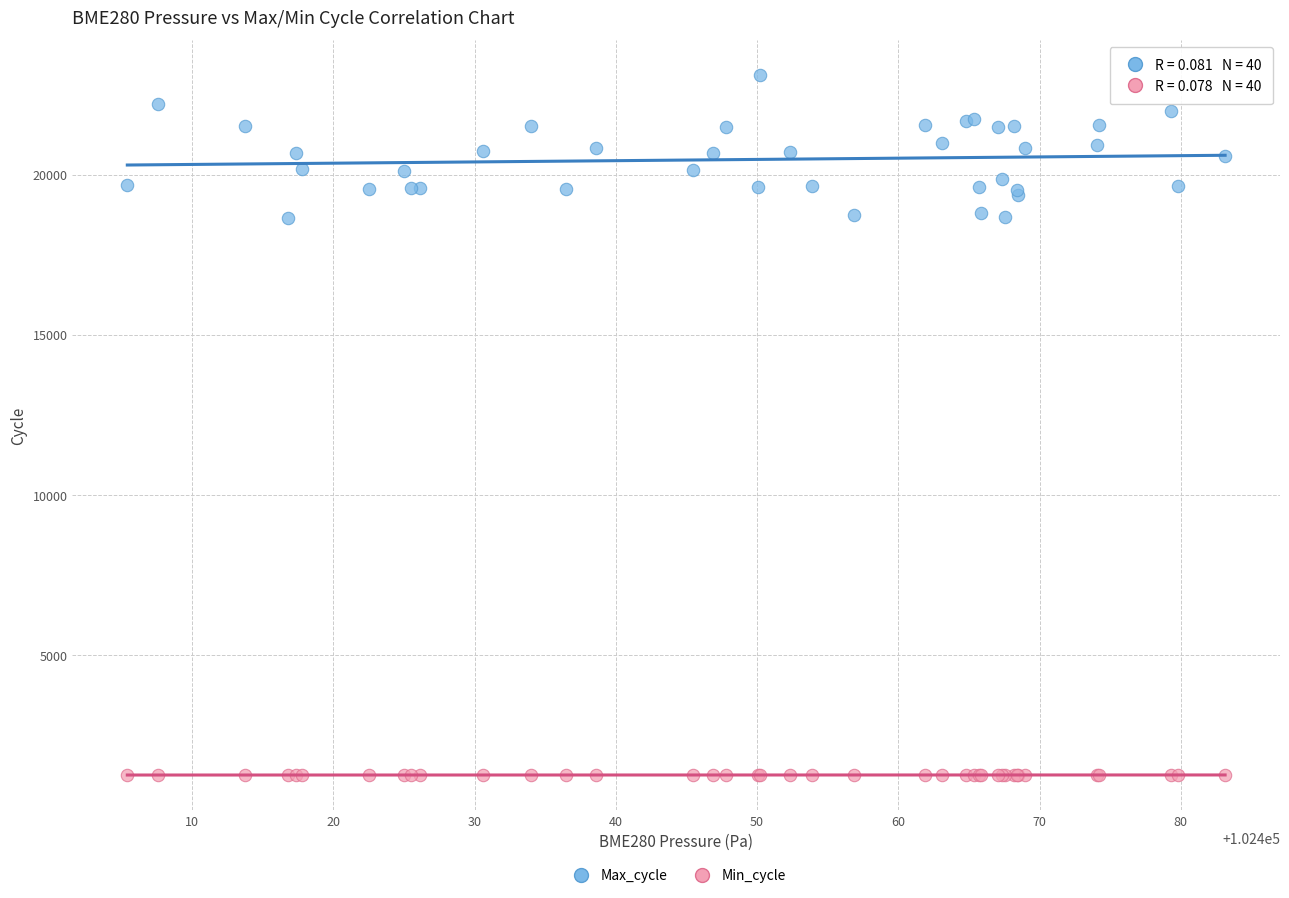

Which series contains the highest Y value?

Max_cycle